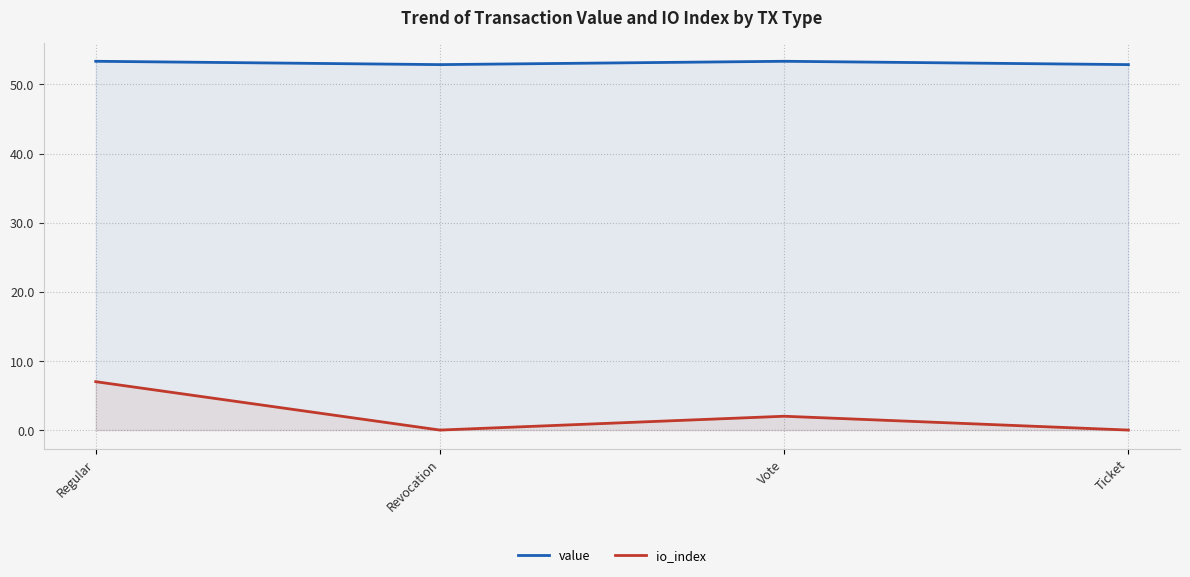

The io_index series shows 0.0 at Revocation. True or false?

True